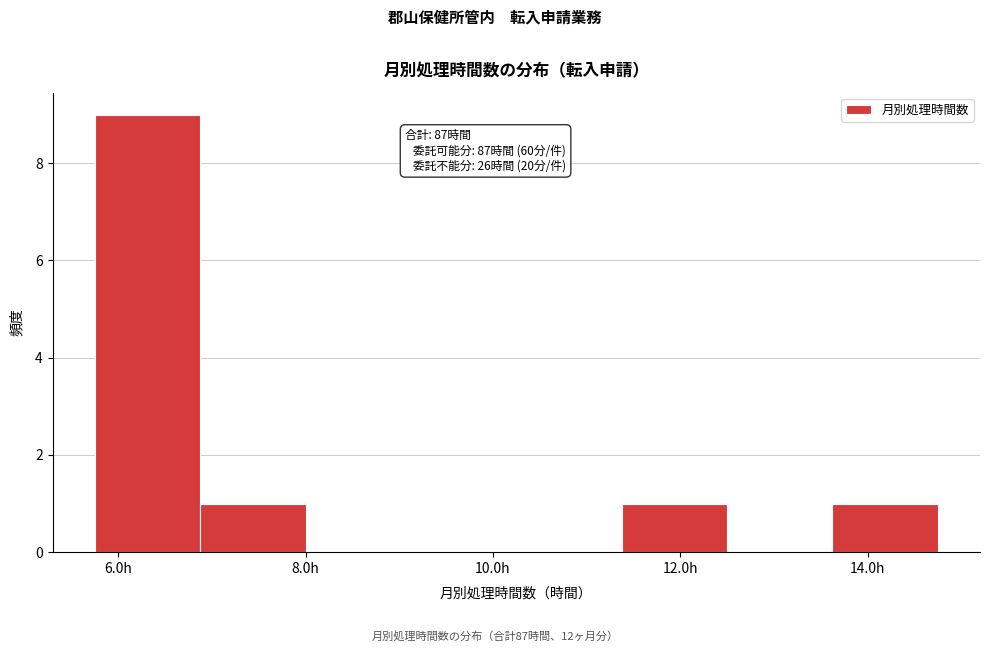

Over which range of the x-axis is the bar tallest?

5.8 to 6.8